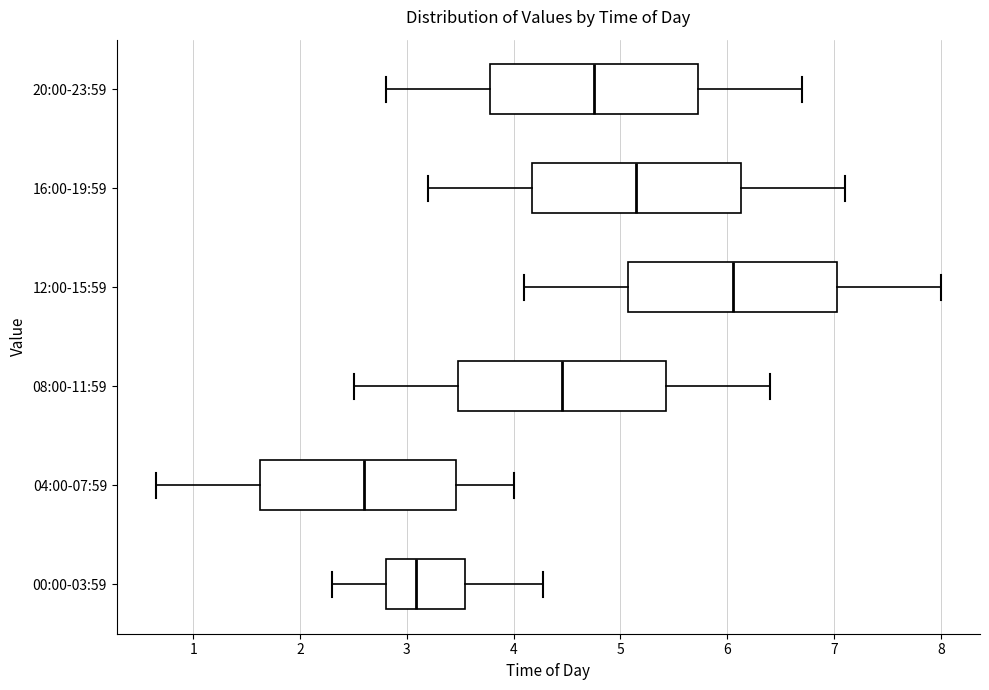

Reading bottom to top, transcribe this box plot: for each box, give where its median line is, the range the box spans, and where its two whiskers end, as read against the x-axis. The values are not printed on the chart, so give them approximately, as read against the axis.

00:00-03:59: median 3.1, box 2.8 to 3.5, whiskers 2.3 to 4.3
04:00-07:59: median 2.6, box 1.6 to 3.5, whiskers 0.7 to 4.0
08:00-11:59: median 4.5, box 3.5 to 5.4, whiskers 2.5 to 6.4
12:00-15:59: median 6.1, box 5.1 to 7.0, whiskers 4.1 to 8.0
16:00-19:59: median 5.2, box 4.2 to 6.1, whiskers 3.2 to 7.1
20:00-23:59: median 4.8, box 3.8 to 5.7, whiskers 2.8 to 6.7